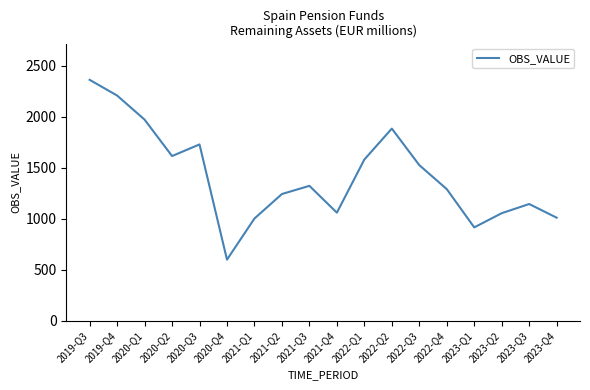

What is the difference between the maximum and minimum values?

1762